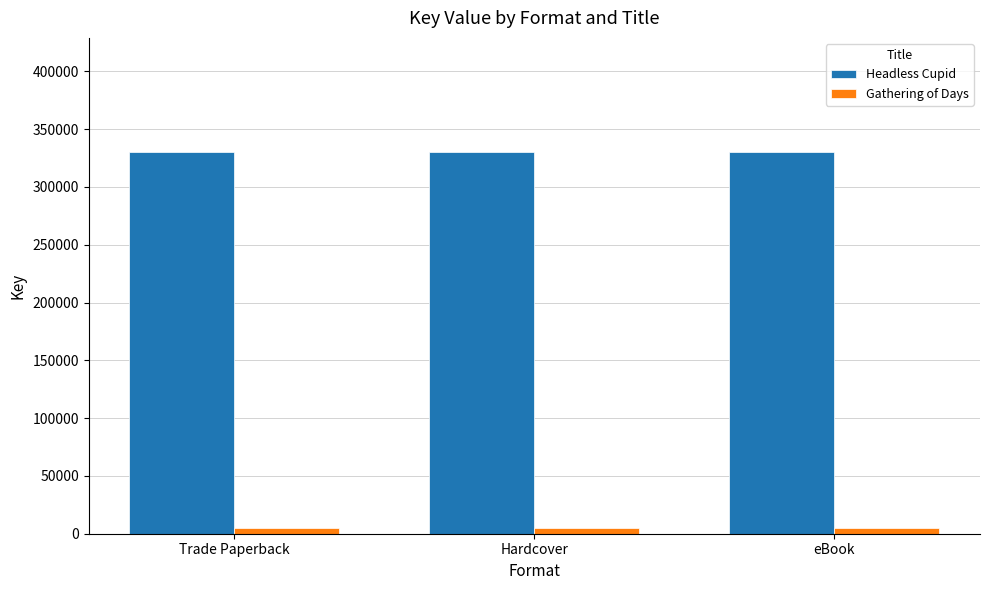

List the series in order of their overall mean, highest first.

Headless Cupid, Gathering of Days